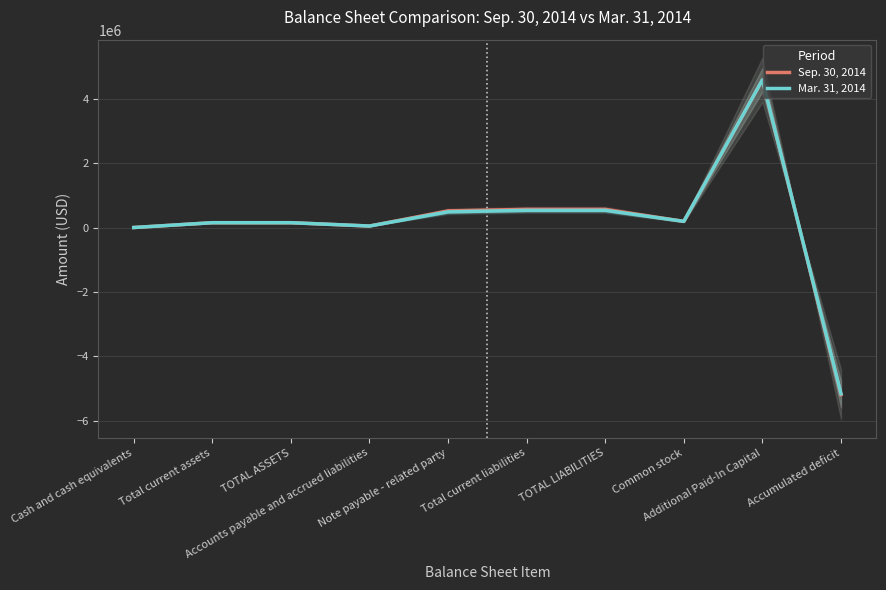

What is the difference between the Sep. 30, 2014 values at TOTAL ASSETS and Accounts payable and accrued liabilities?

103687